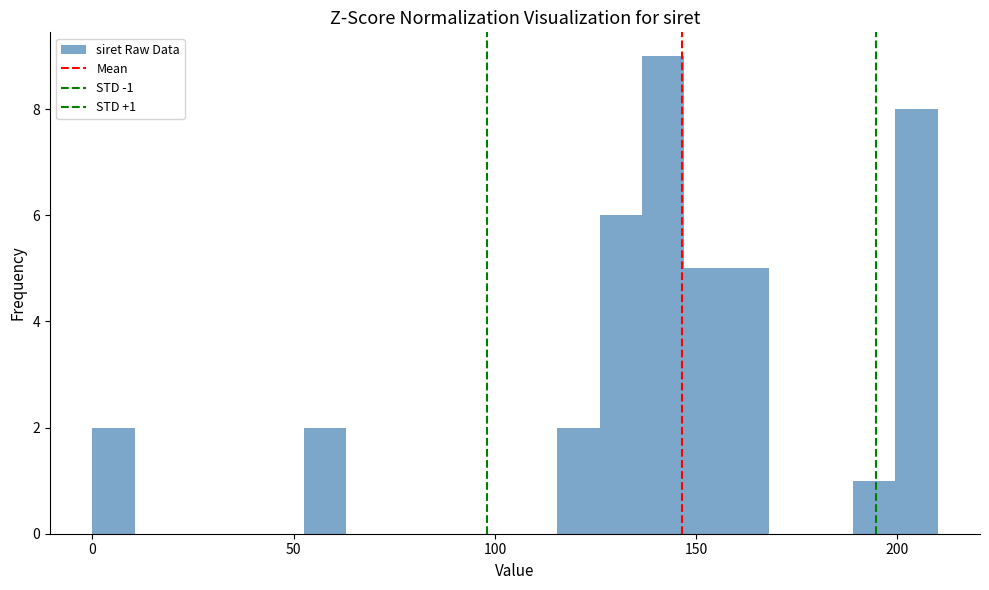

Read against the x-axis, roughly where is the centre of the tallest bar?

140